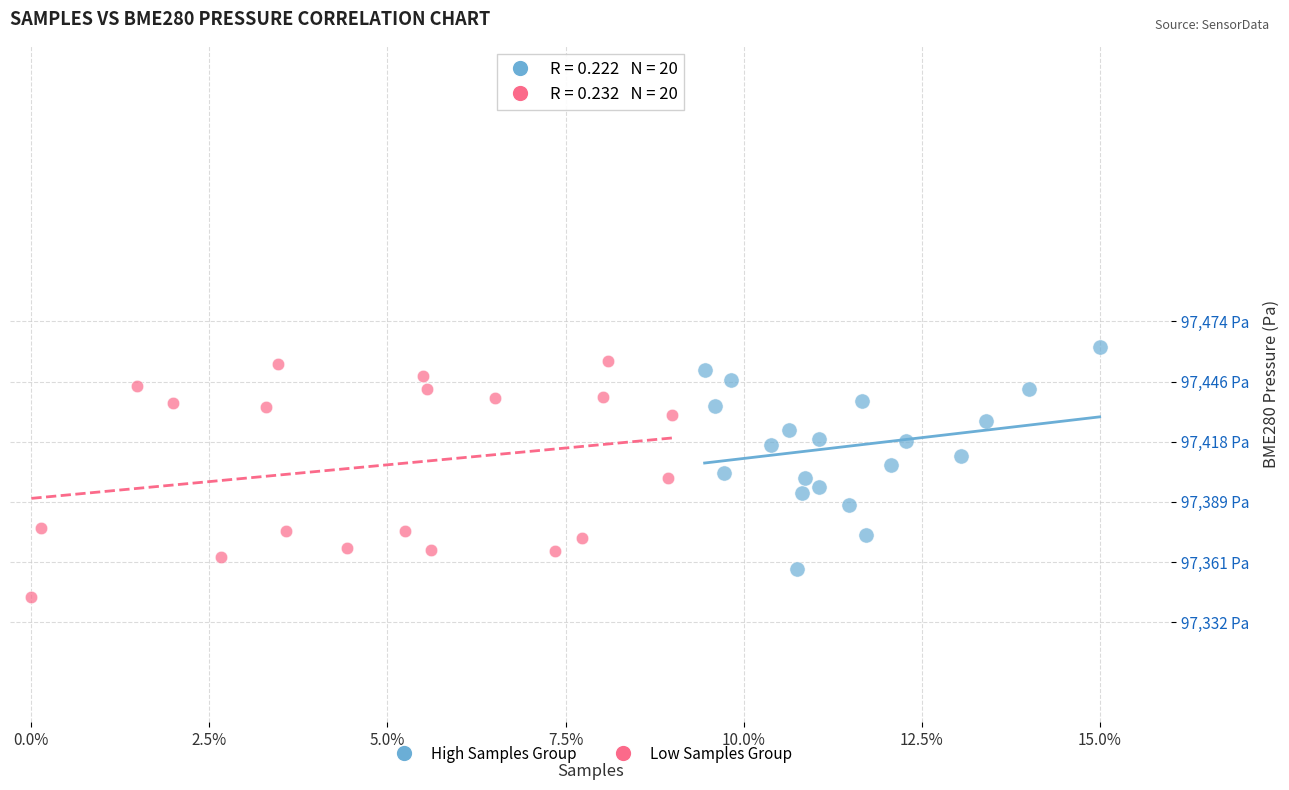

Which series has the widest spread of Y values?

Low Samples Group